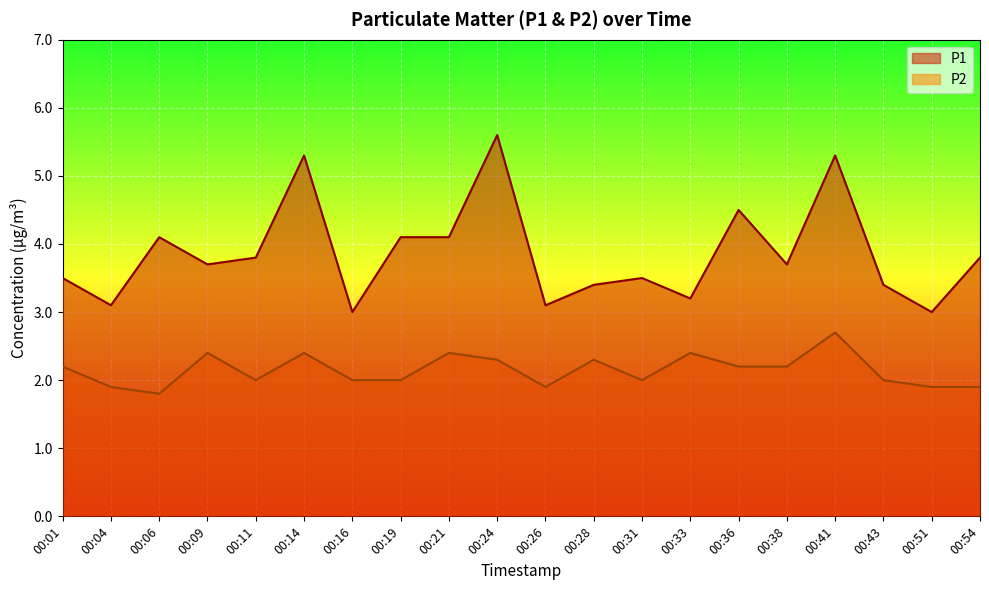

How many interior local peaks does the P2 series have?

6